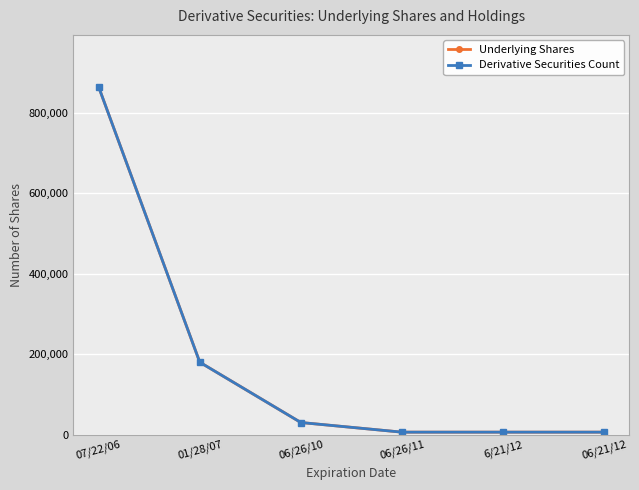

True or false: Derivative Securities Count and Underlying Shares cross at least once.

False